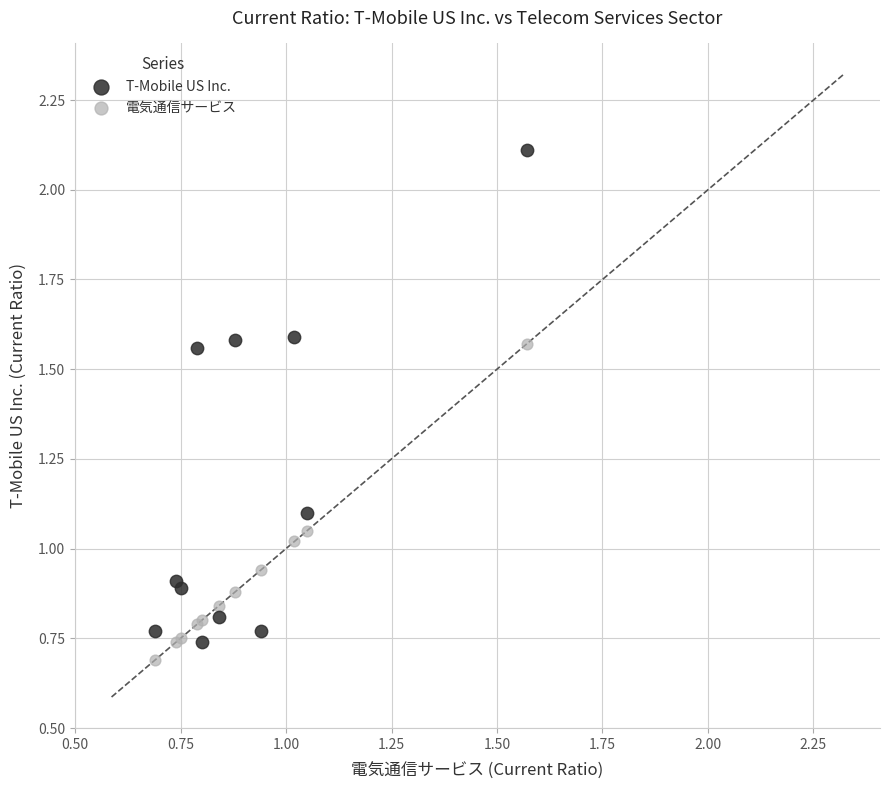

Which series has the widest spread of Y values?

T-Mobile US Inc.